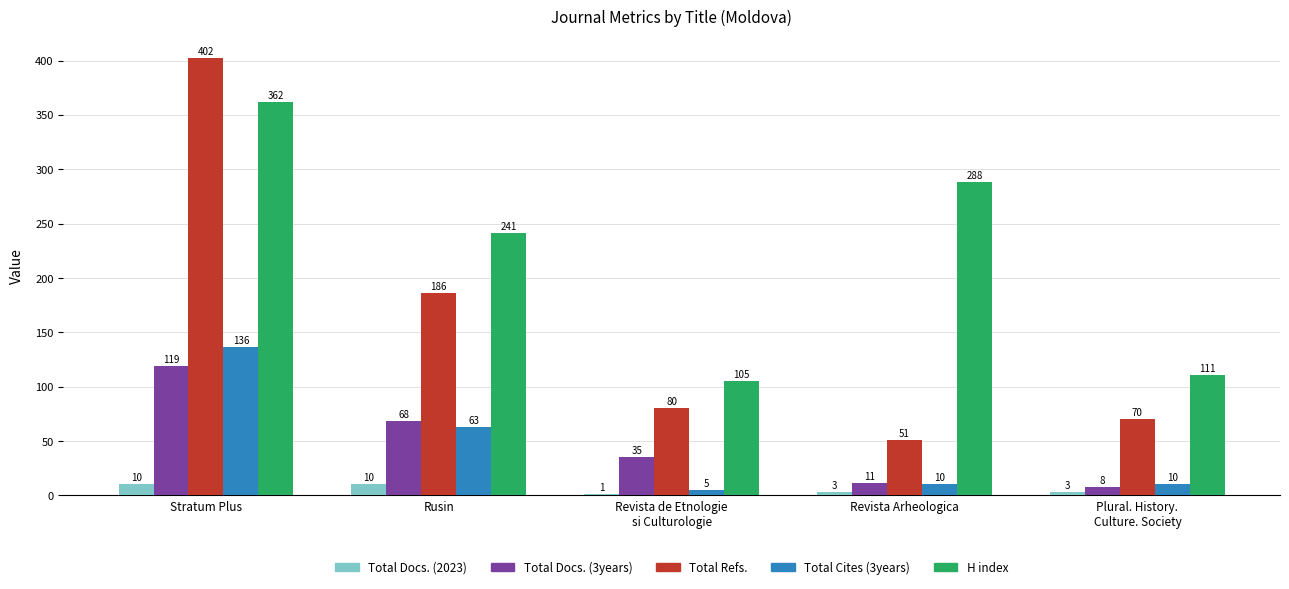

Where does the Total Cites (3years) series first go above 10?

Stratum Plus